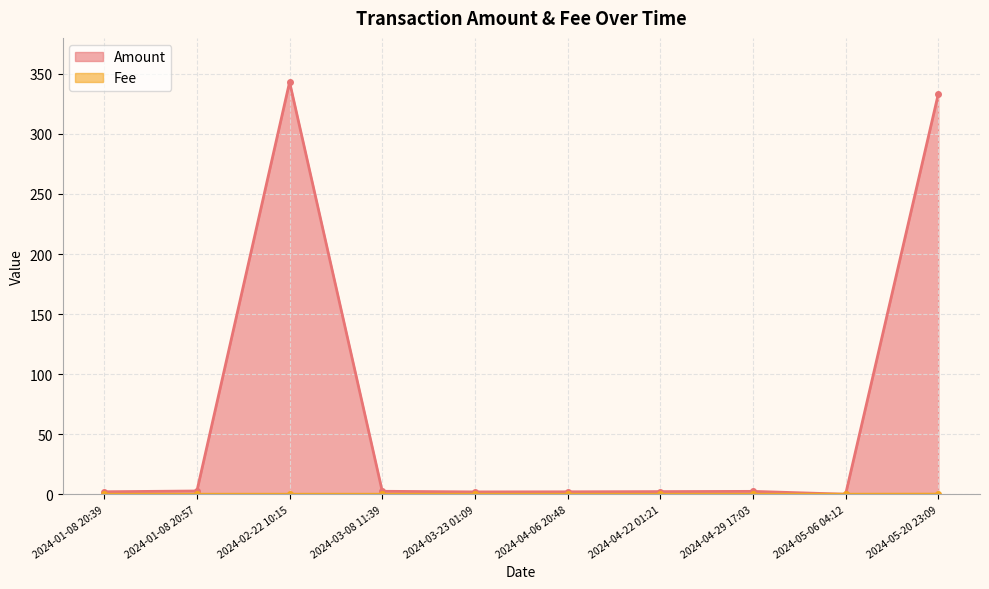

What is the label of the 3rd point from the left?

2024-02-22 10:15